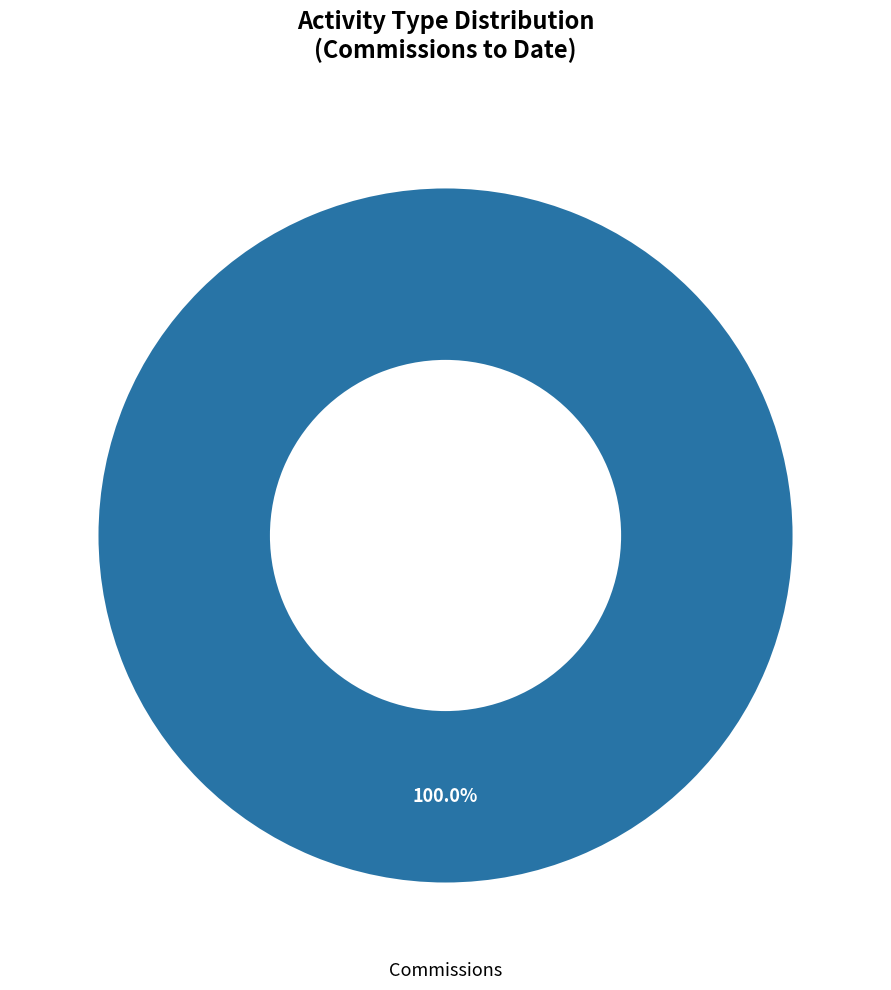

Rank the categories by value from lowest to highest.

Commissions